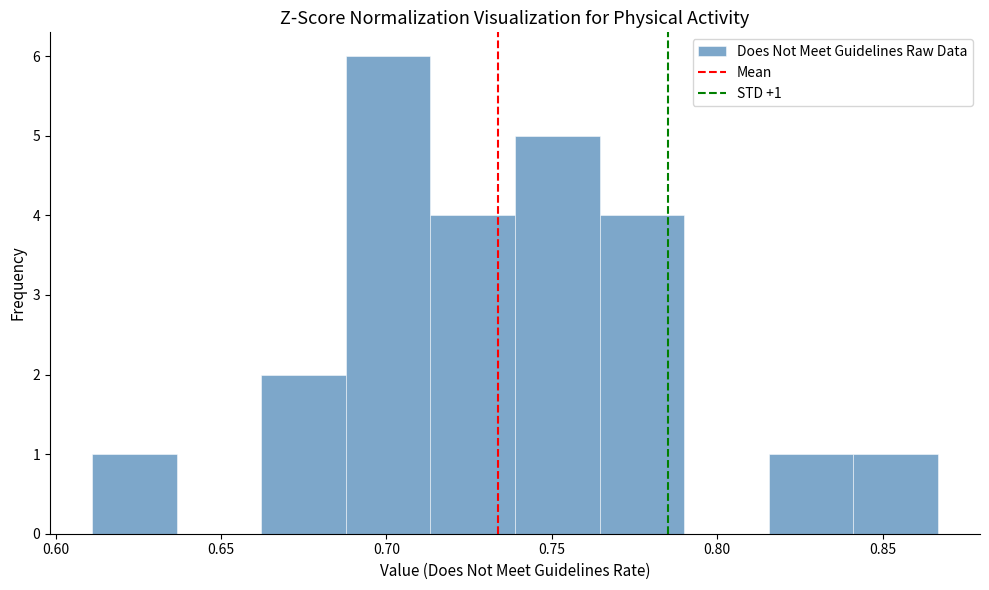

Which range on the x-axis has the tallest bar?

0.690 to 0.715